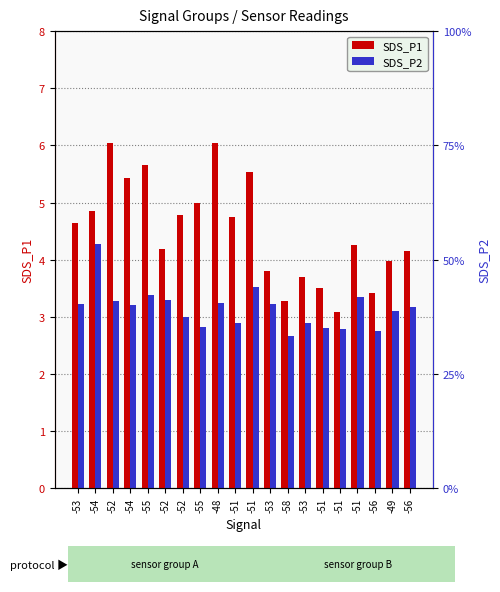

Reading left to right, transcribe all the data shown in this chart.

SDS_P1: 4.7	4.8	6.0	5.4	5.7	4.2	4.8	5.0	6.0	4.8	5.5	3.8	3.3	3.7	3.5	3.1	4.2	3.4	4.0	4.2
SDS_P2: 3.2	4.3	3.3	3.2	3.4	3.3	3.0	2.8	3.2	2.9	3.5	3.2	2.7	2.9	2.8	2.8	3.4	2.8	3.1	3.2